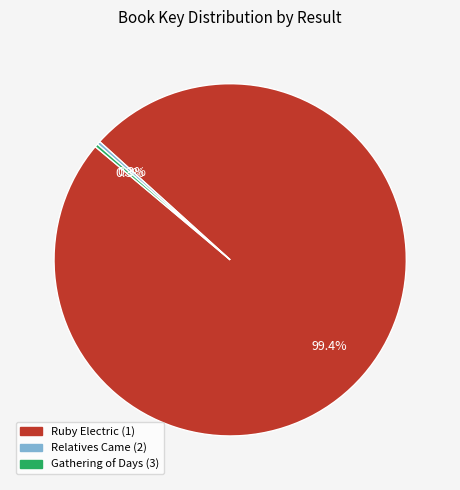

Which slice is the largest?

Ruby Electric (1)